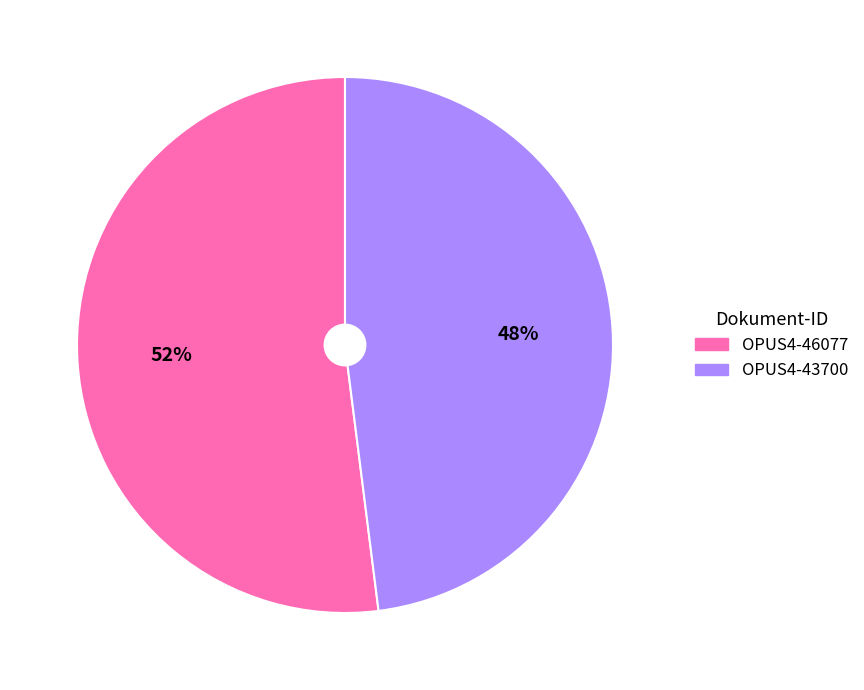

Which has a higher value, OPUS4-46077 or OPUS4-43700?

OPUS4-46077